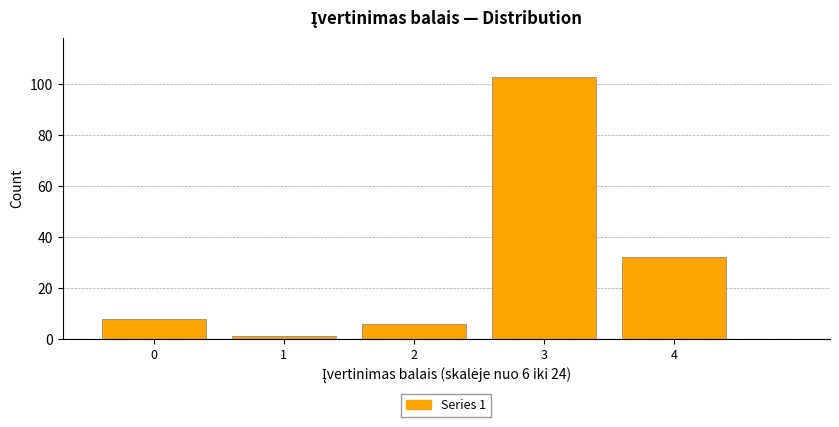

Reading right to left, transcribe all the data shown in this chart.

4=32	3=103	2=6	1=1	0=8